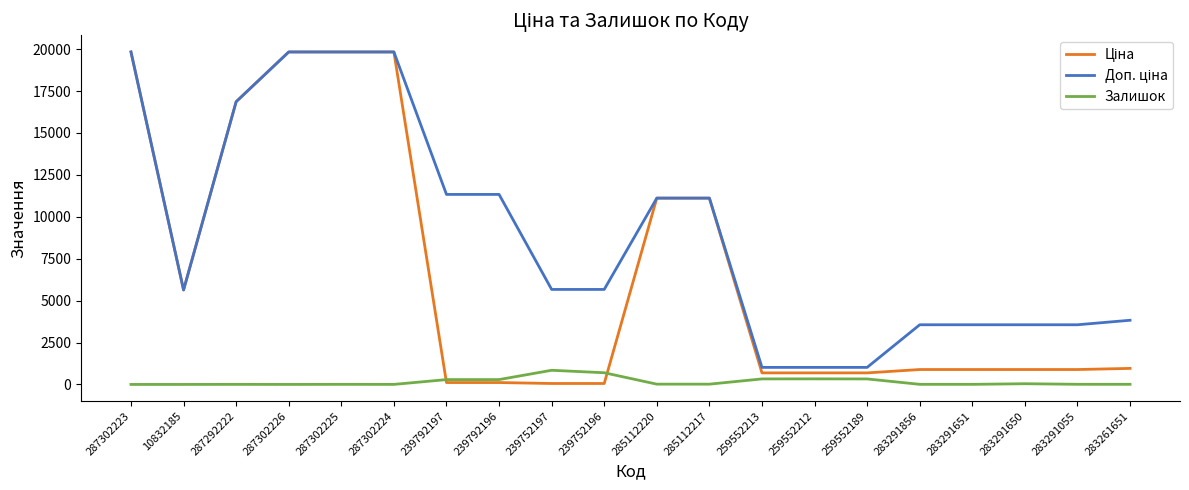

What is the highest value of the Залишок series?

845.0